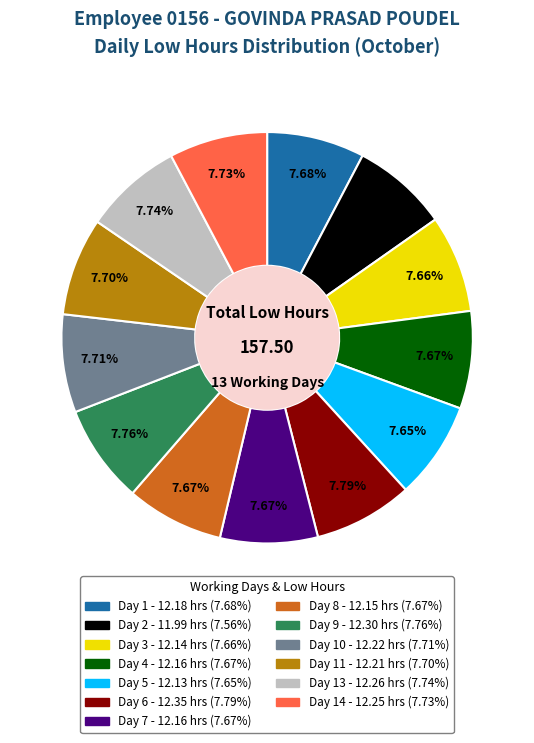

How many segments does this pie chart have?

13